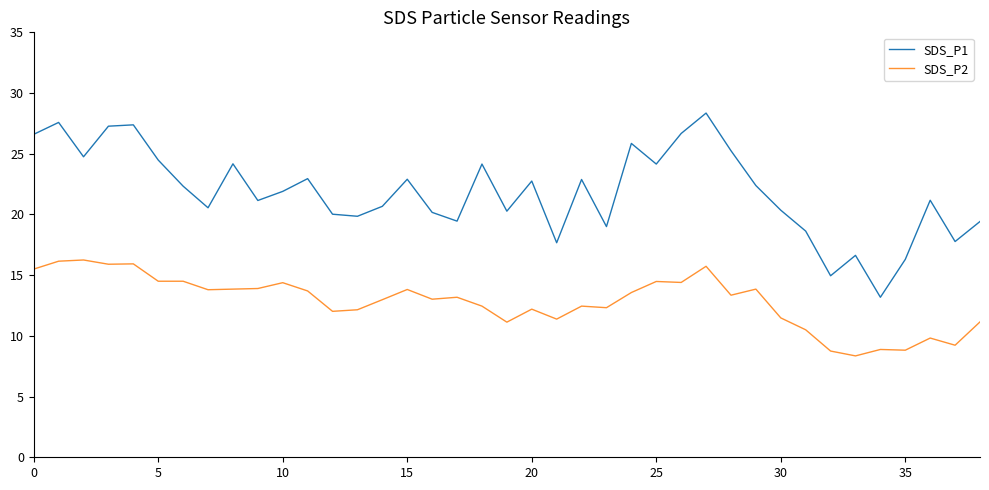

True or false: SDS_P2 and SDS_P1 intersect in this chart.

False